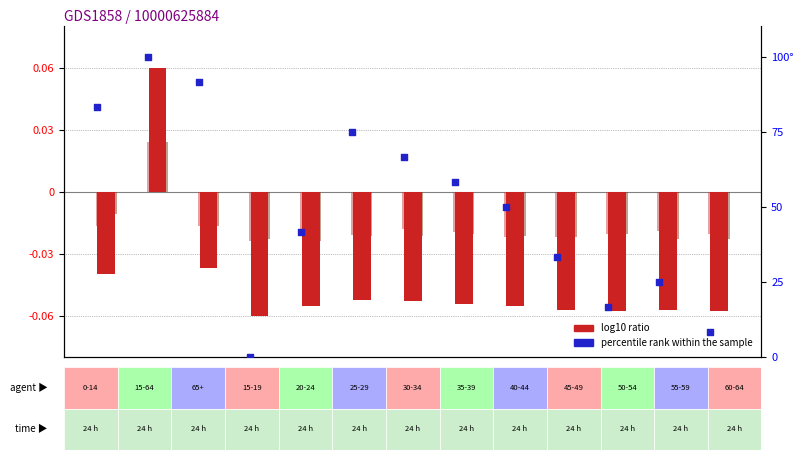

Which series contains the highest Y value?

percentile rank within the sample